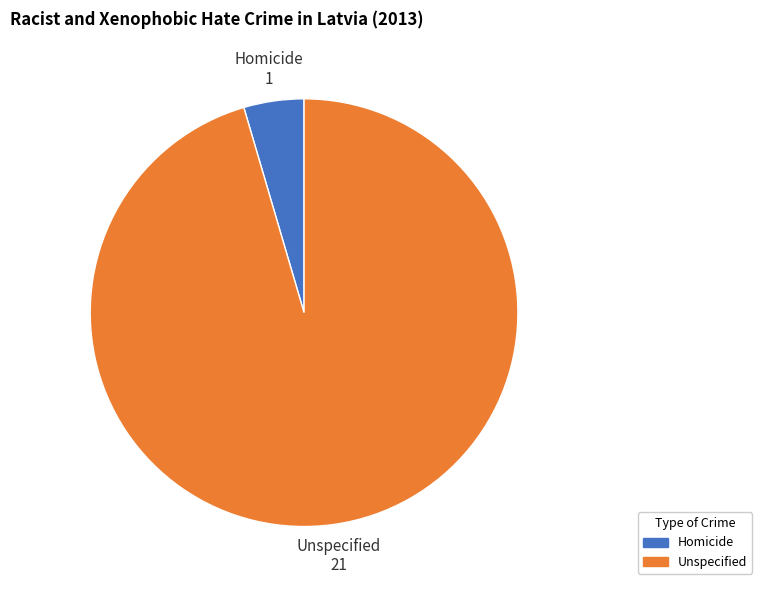

Is it true that Unspecified is 95% of the pie?

True